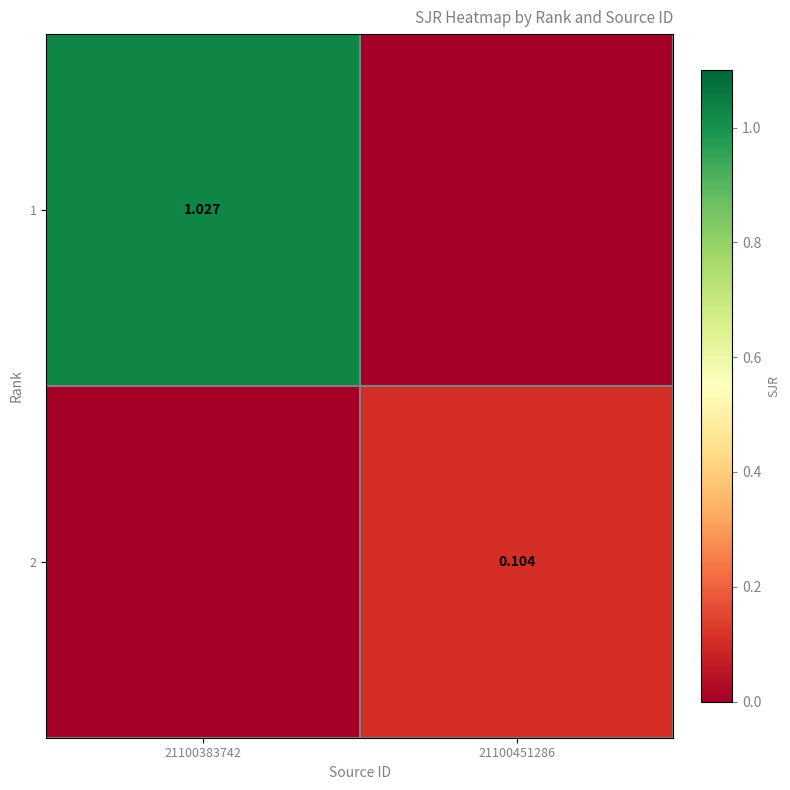

Is the value of 2 at 21100451286 greater than the value of 1 at 21100383742?

No